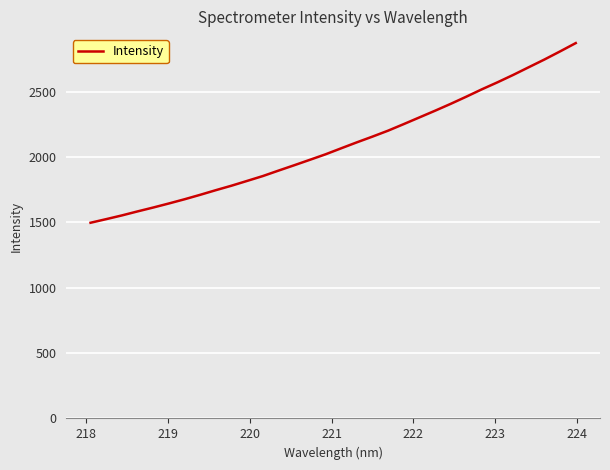

What is the minimum value shown in the chart?

1498.0